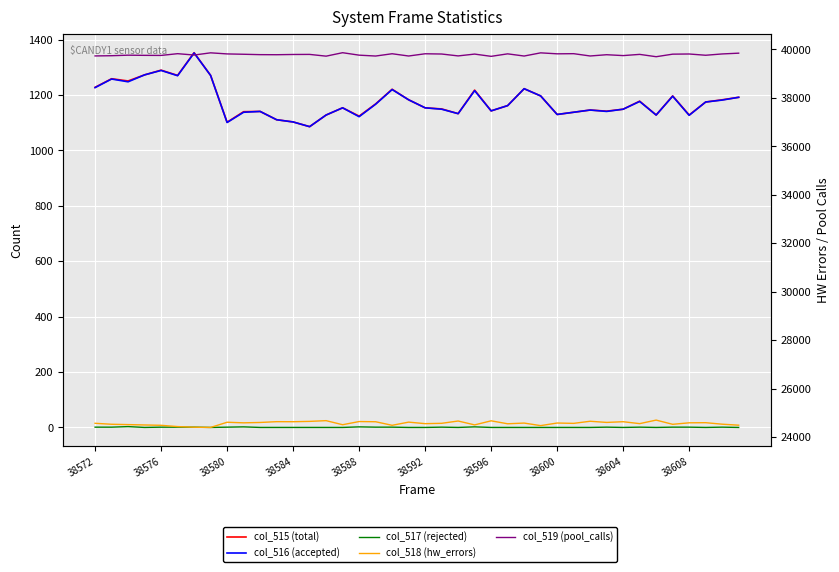

Which series has the largest total across all categories?

col_519 (pool_calls)